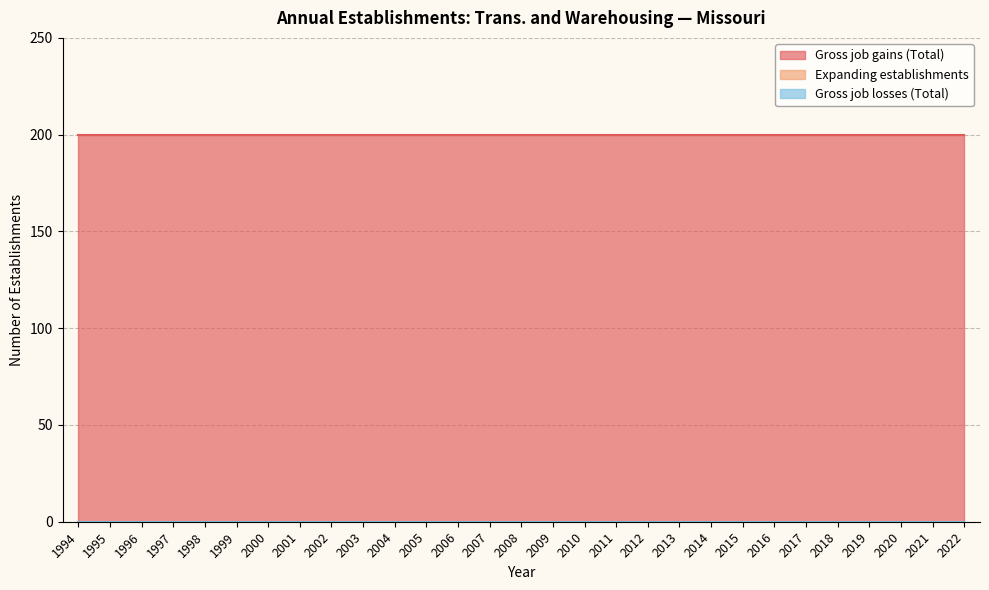

What are all the series names shown in the legend?

Gross job gains (Total), Expanding establishments, Gross job losses (Total)